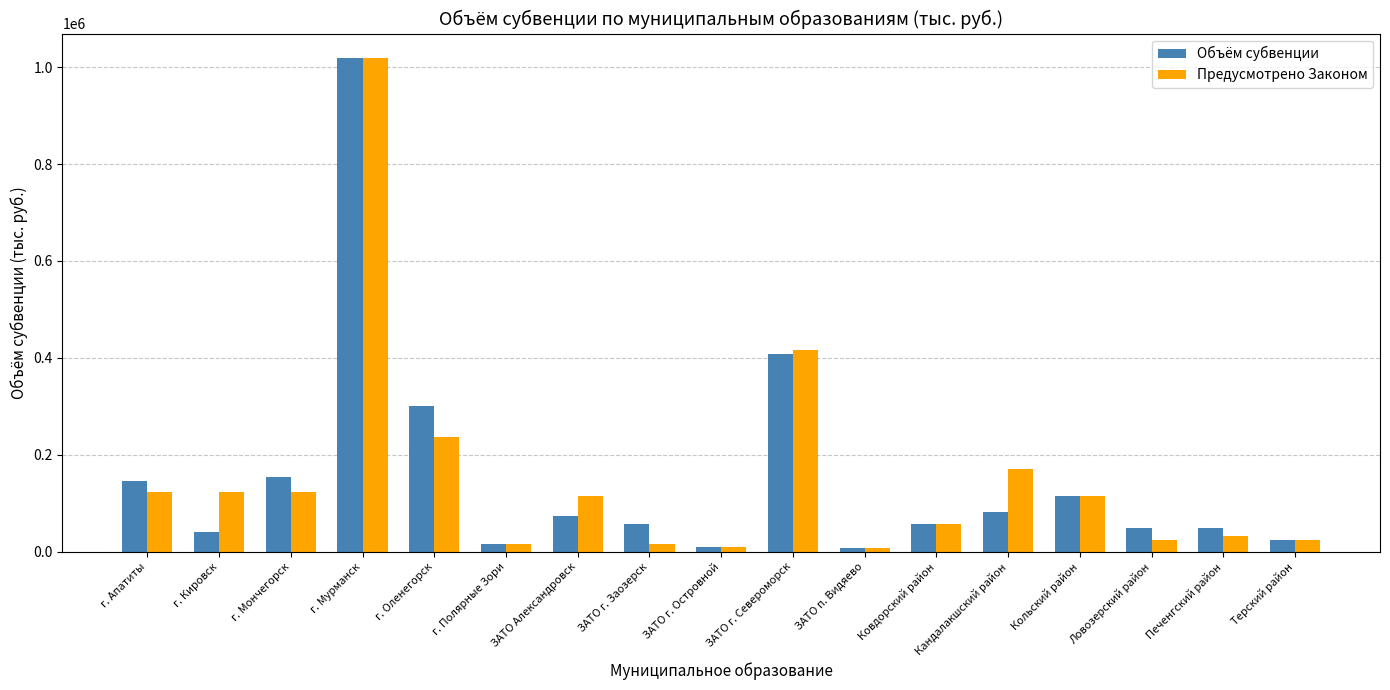

How many groups of bars are there?

17